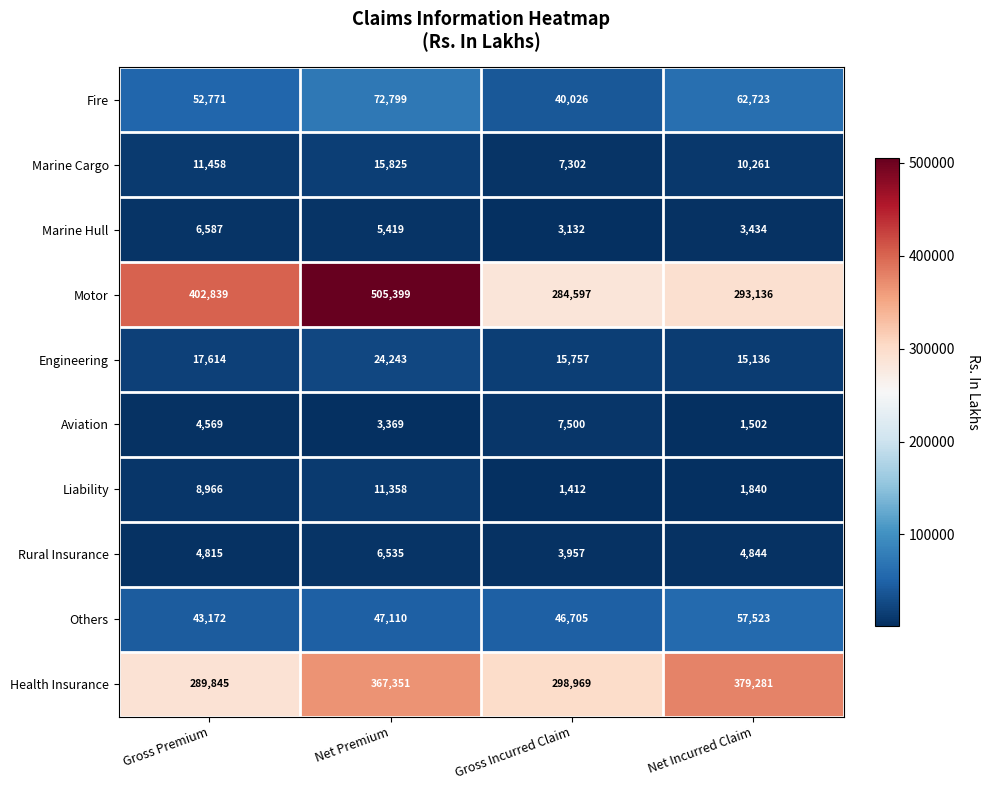

What is the spread (max minus min) of values at Net Incurred Claim?

377779